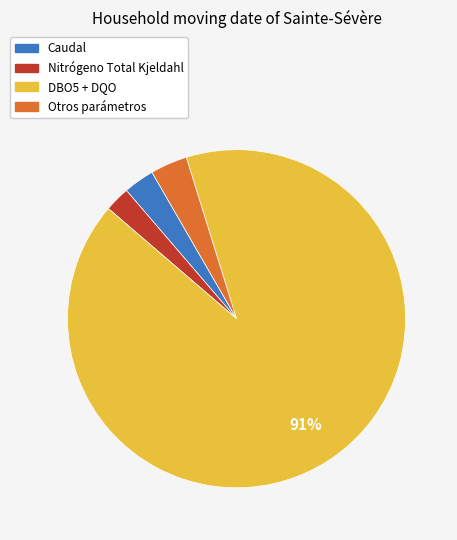

To the nearest percent, what is the average slice percentage?

25%